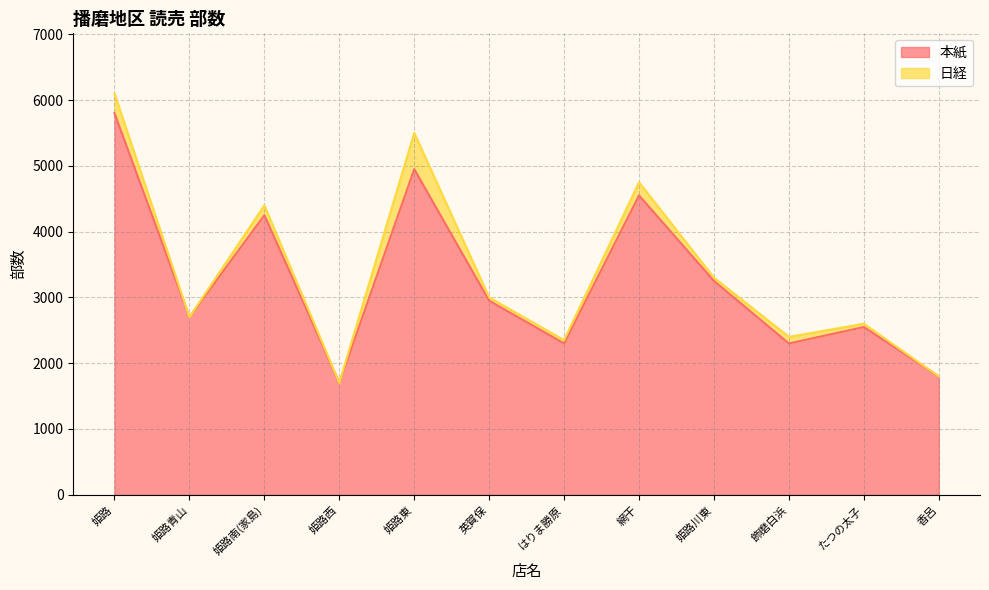

What is the change in value from 英賀保 to 網干?

+1600